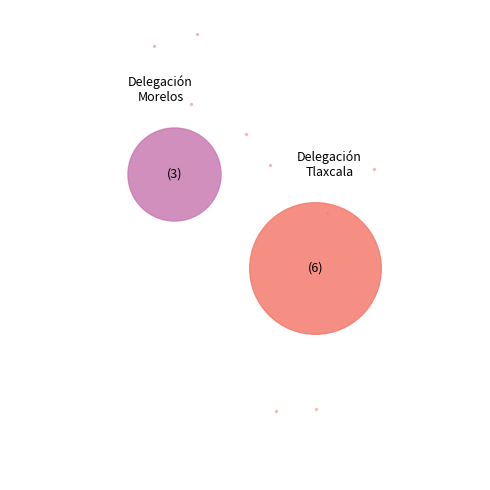

How many segments does this pie chart have?

2